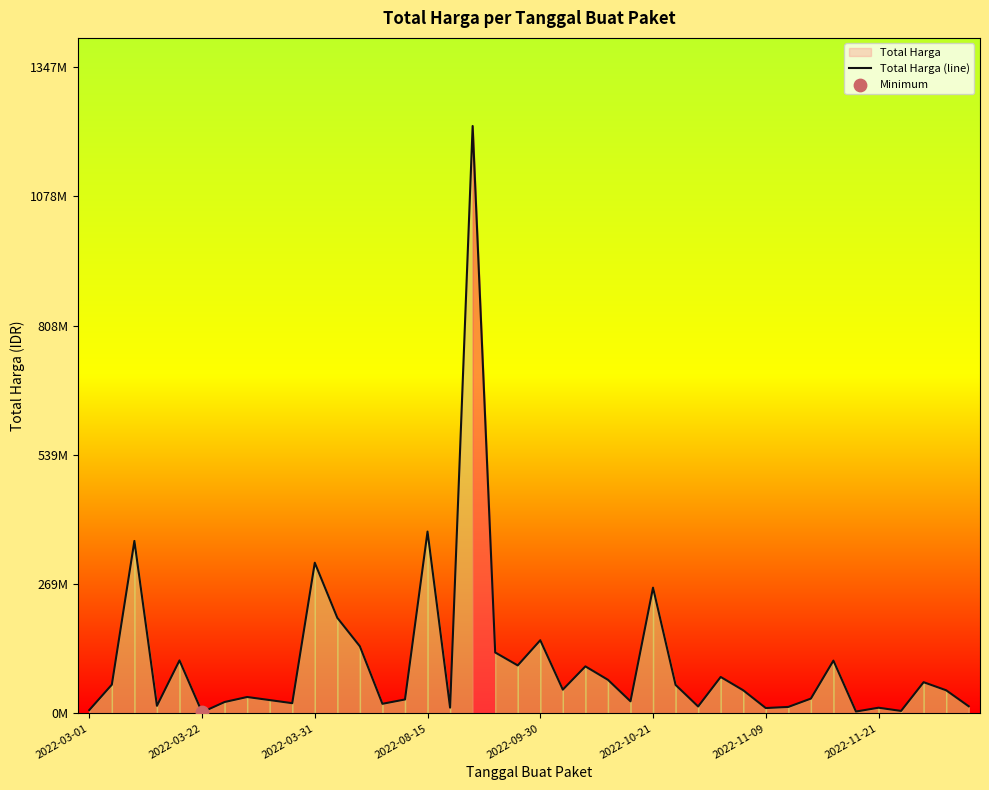

Approximately how many times larger is the value at 31 compared to 27?

0.9